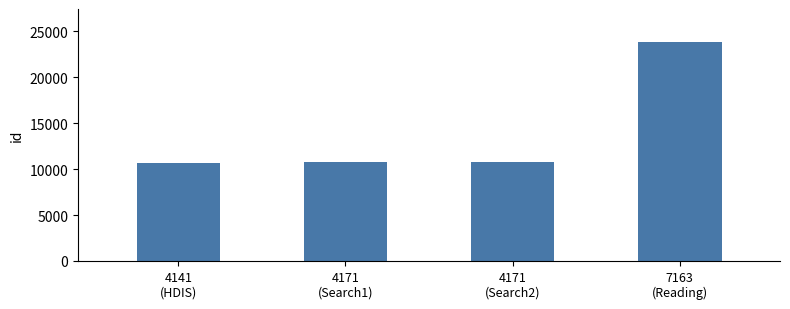

What is the minimum value shown in the chart?

10646